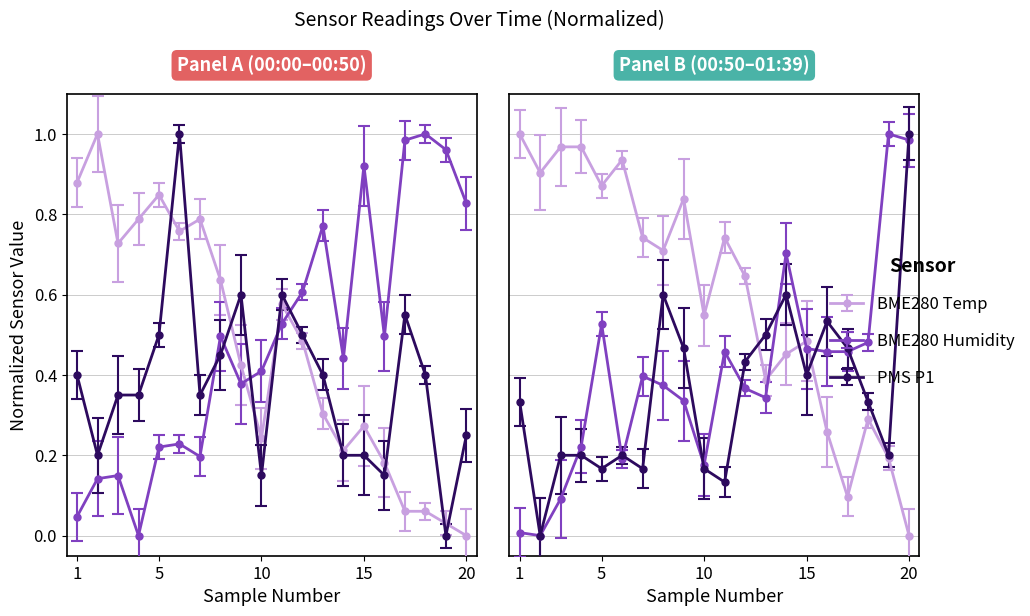

What is the sum of all BME280_temperature values?

9.3